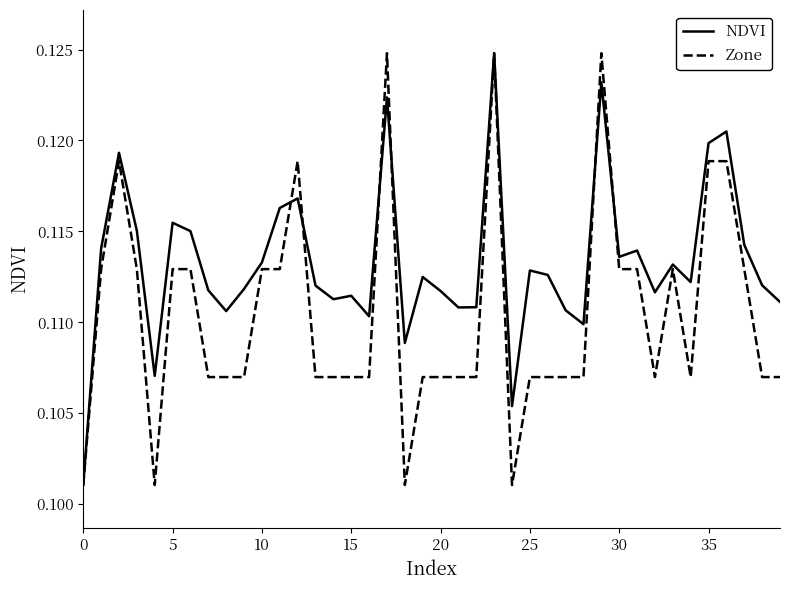

Which series has the largest total across all categories?

NDVI